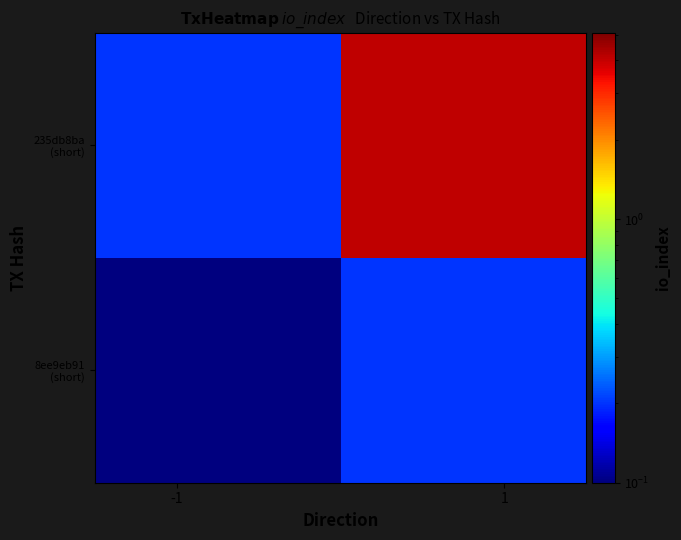

Which series has the largest range (max minus min)?

235db8ba (short)